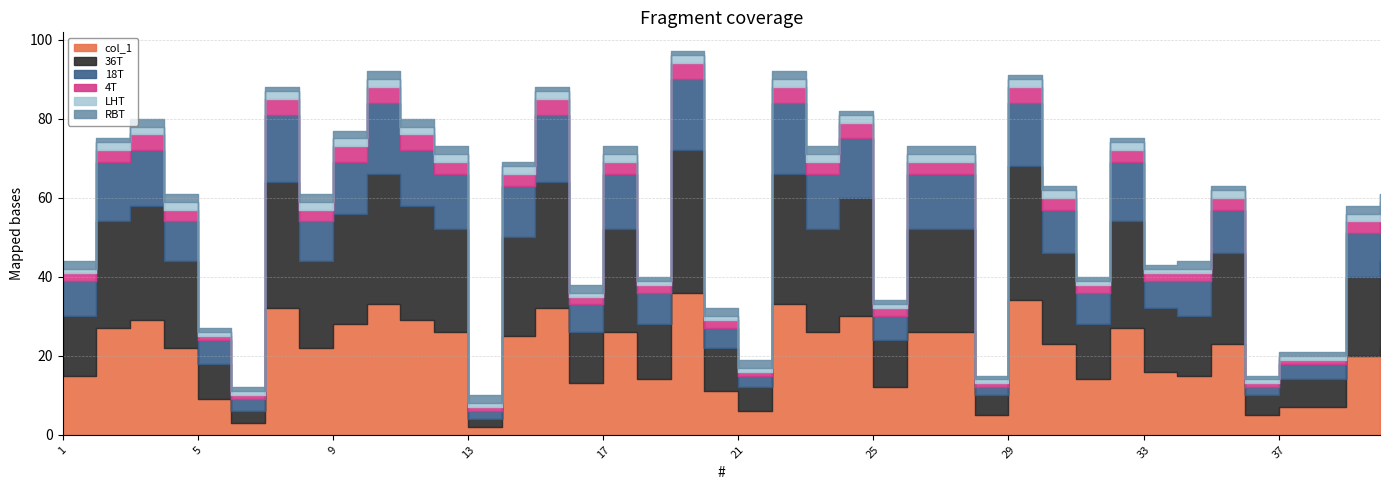

True or false: 36T and LHT cross at least once.

False